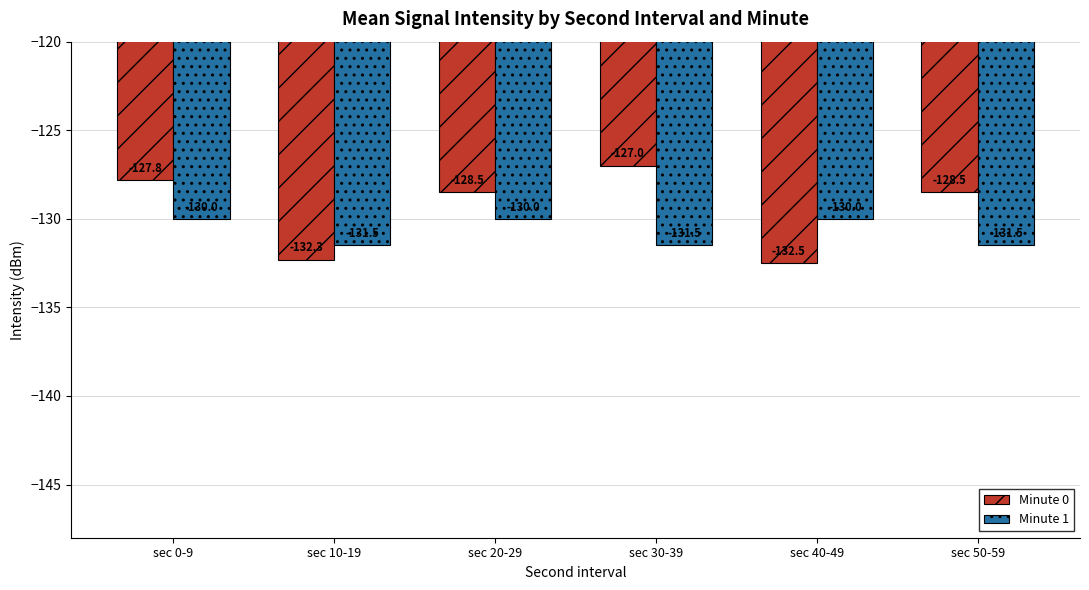

What is the value of the Minute 1 bar at the 3rd from the left?

-130.0